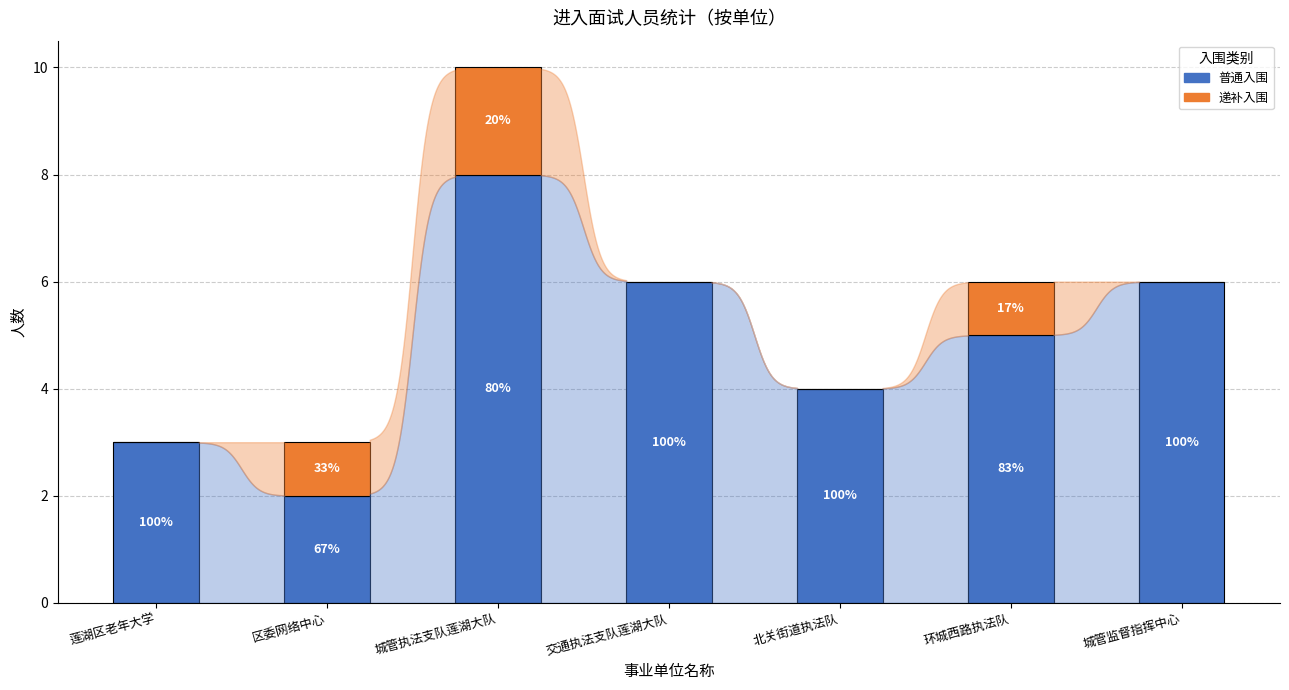

Rank the series at 区委网络中心 from lowest to highest value.

递补入围, 普通入围